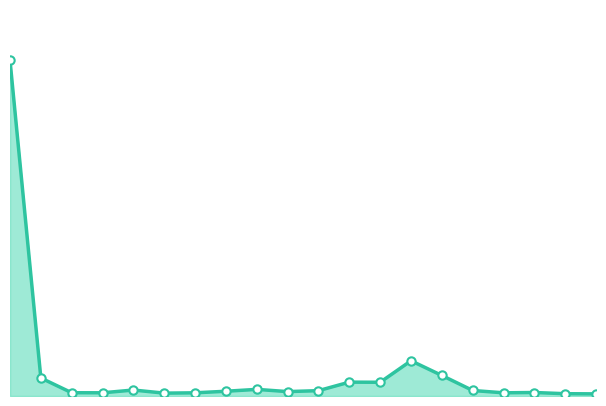

What is the difference between the maximum and second lowest values?

16249764